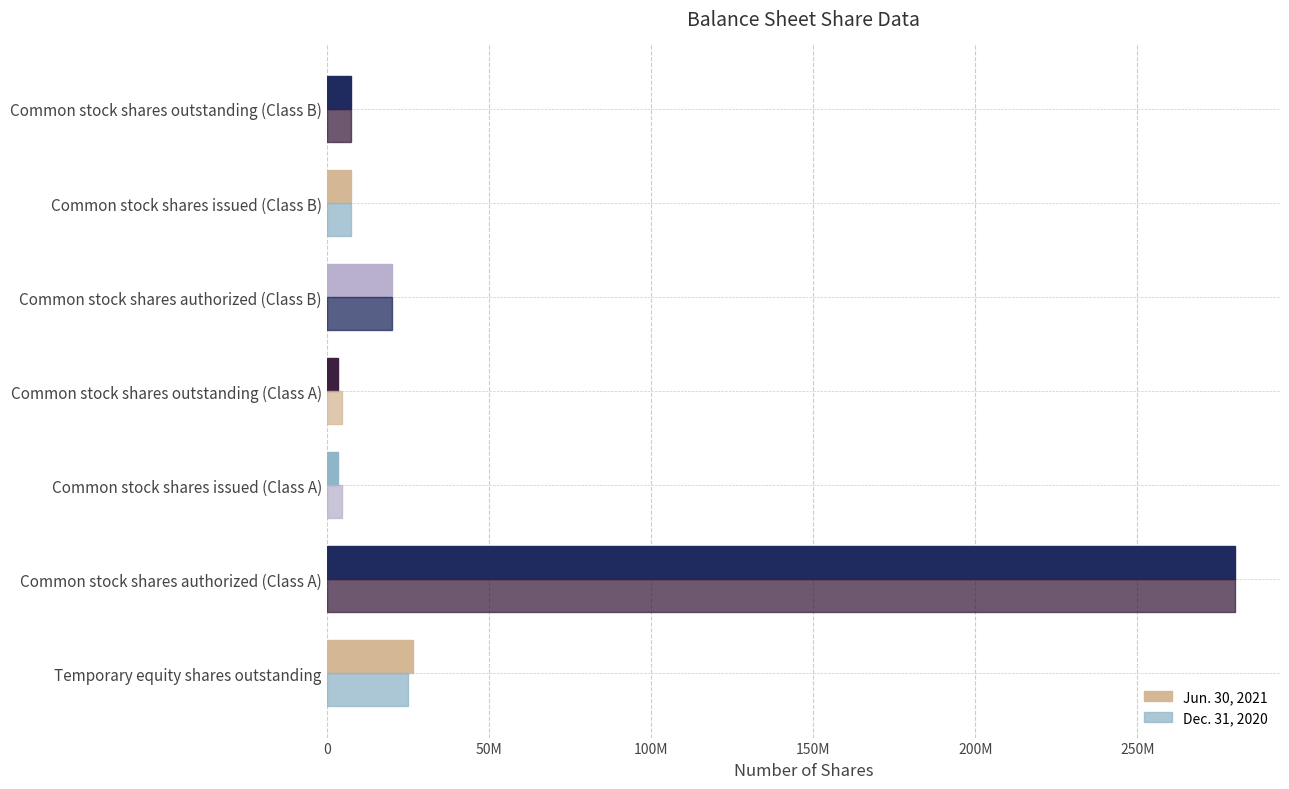

How many distinct data groups are displayed?

2